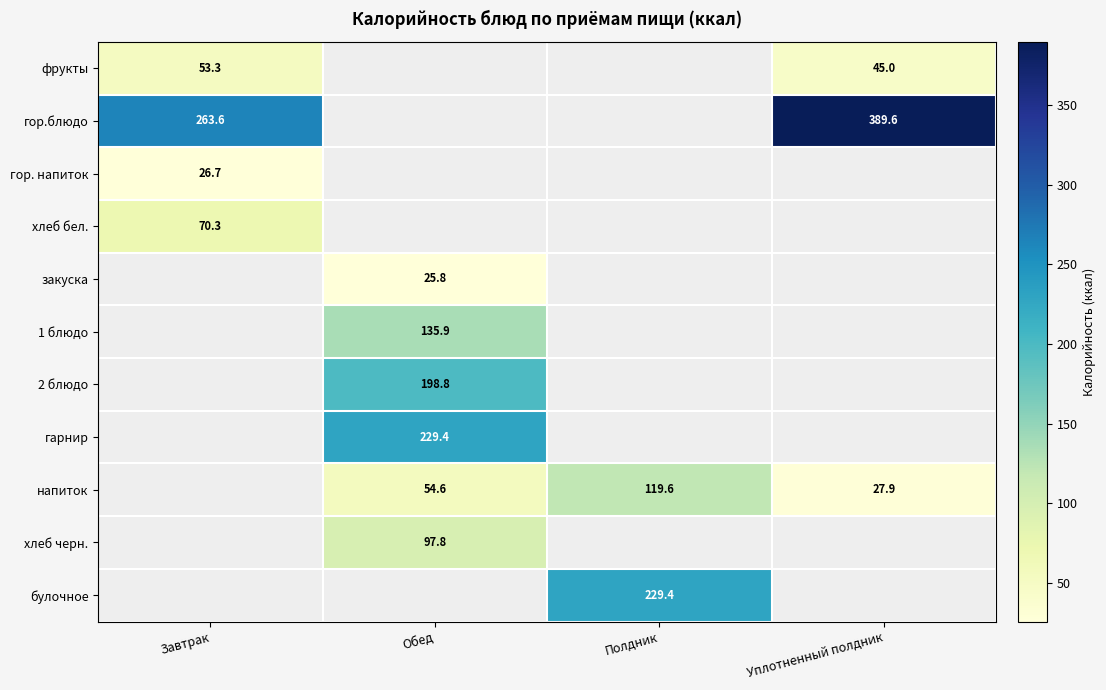

The value of напиток at Полдник is 75.9. True or false?

False